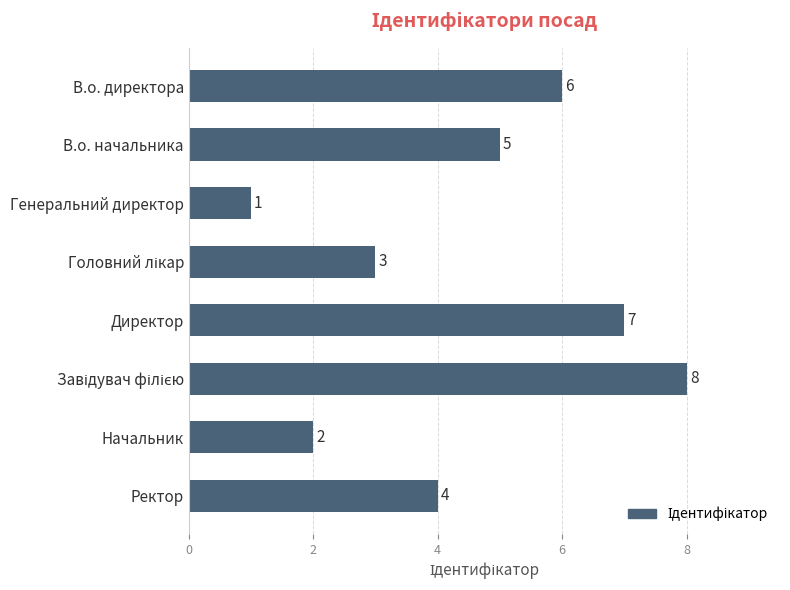

Where is the data nearest to the value 4?

Ректор